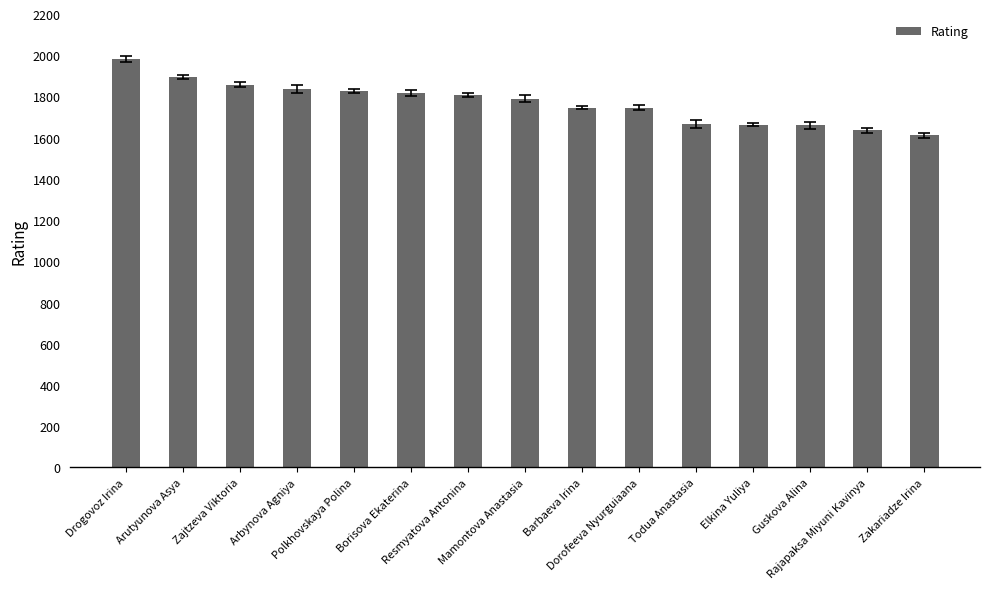

What is the label of the 6th bar from the right?

Dorofeeva Nyurguiaana